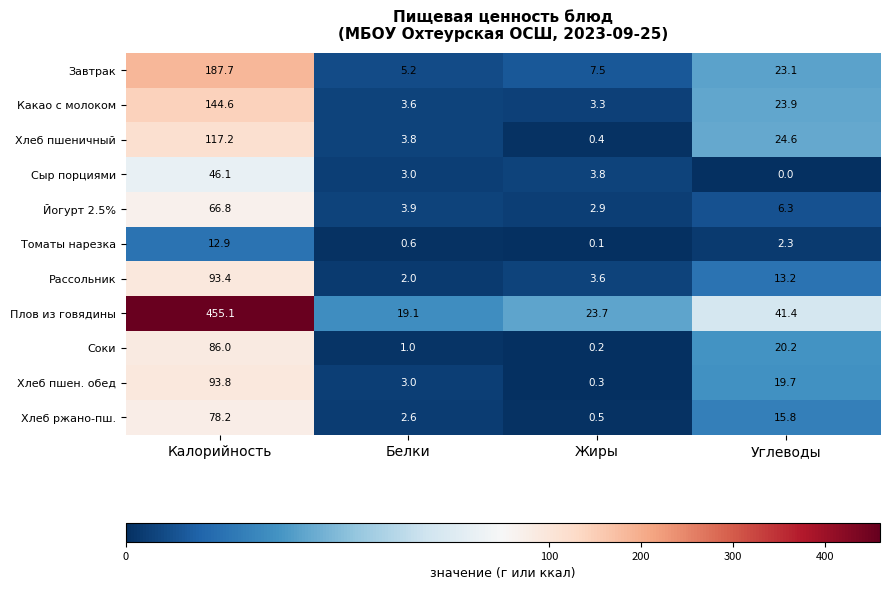

Which series has the widest spread of values?

Плов из говядины